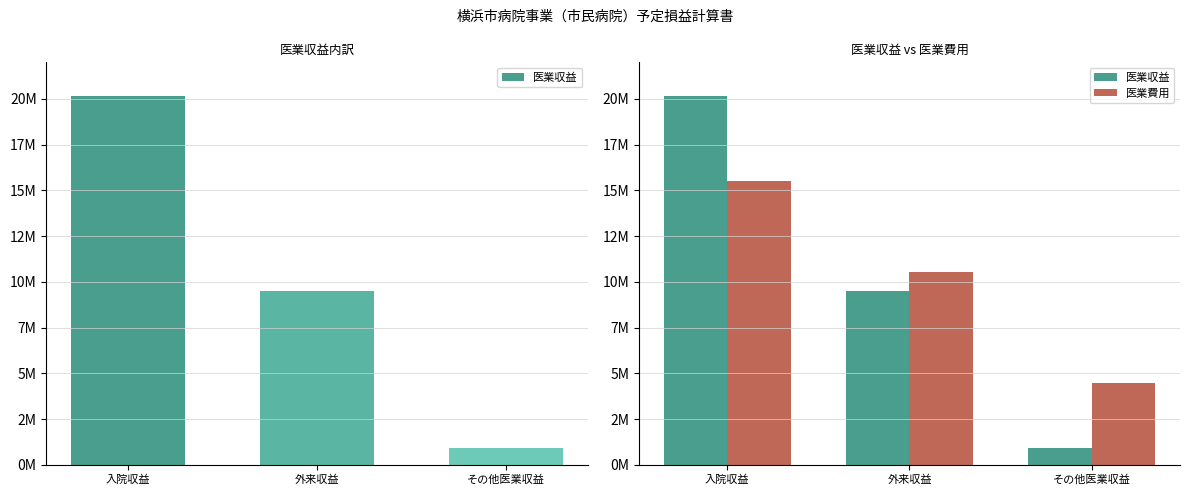

Is it true that 医業費用 equals 15514988 at 入院収益?

True